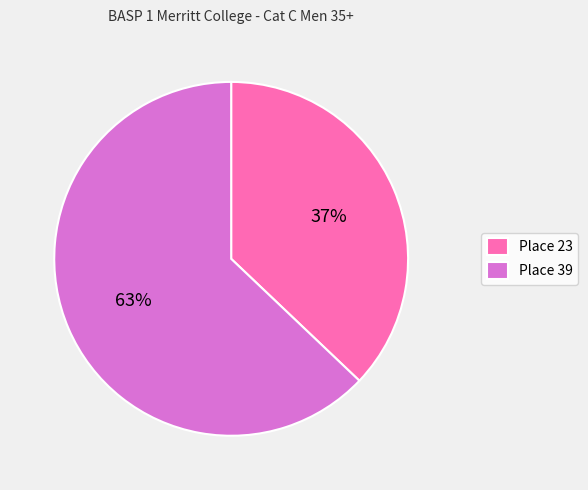

Which category has the smallest portion of the pie?

Place 23